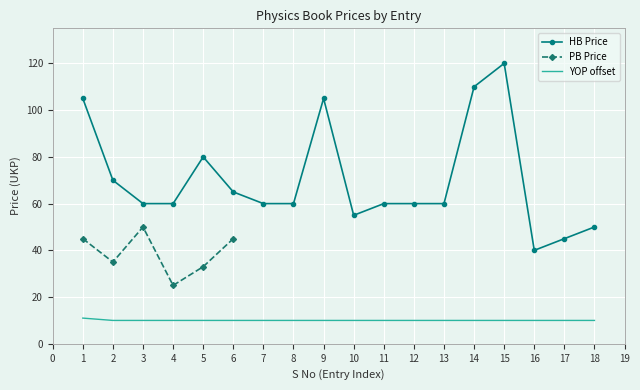

At which category is the sum across all series the highest?

15